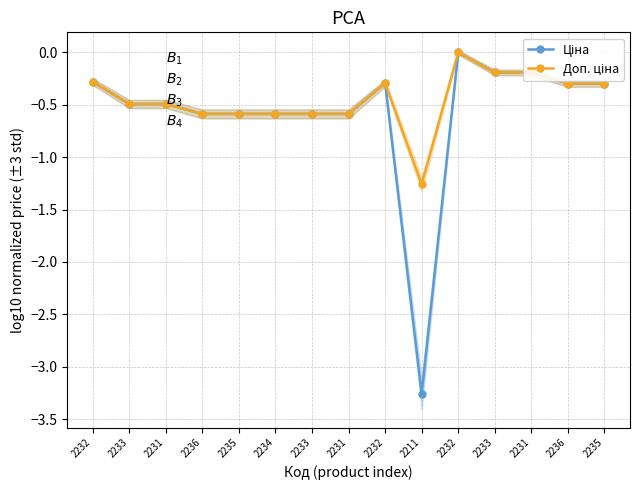

What is the difference between the Доп. ціна values at 2234 and 2211?

0.7